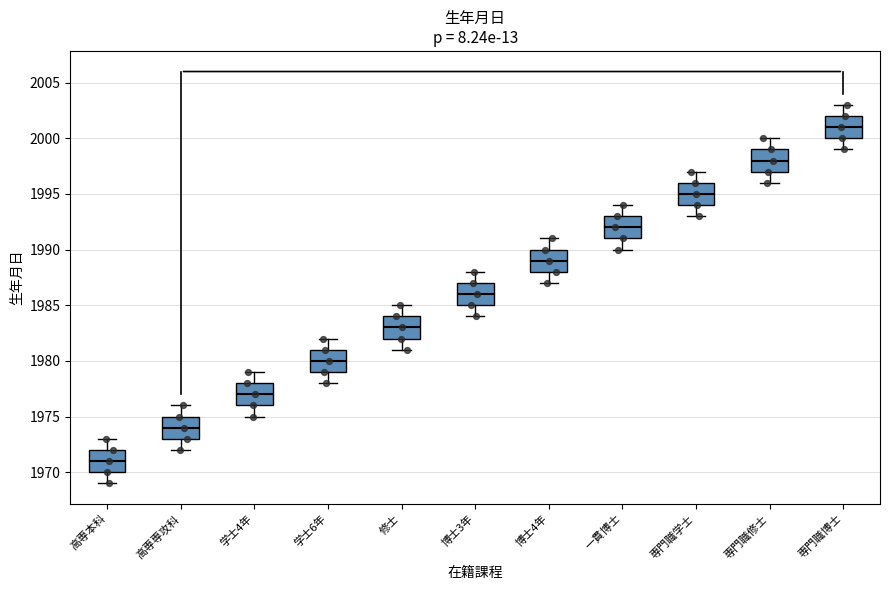

Where is the upper edge of the box for 学士6年 on the y-axis? The values are not printed on the chart, so give them approximately, as read against the axis.

1981